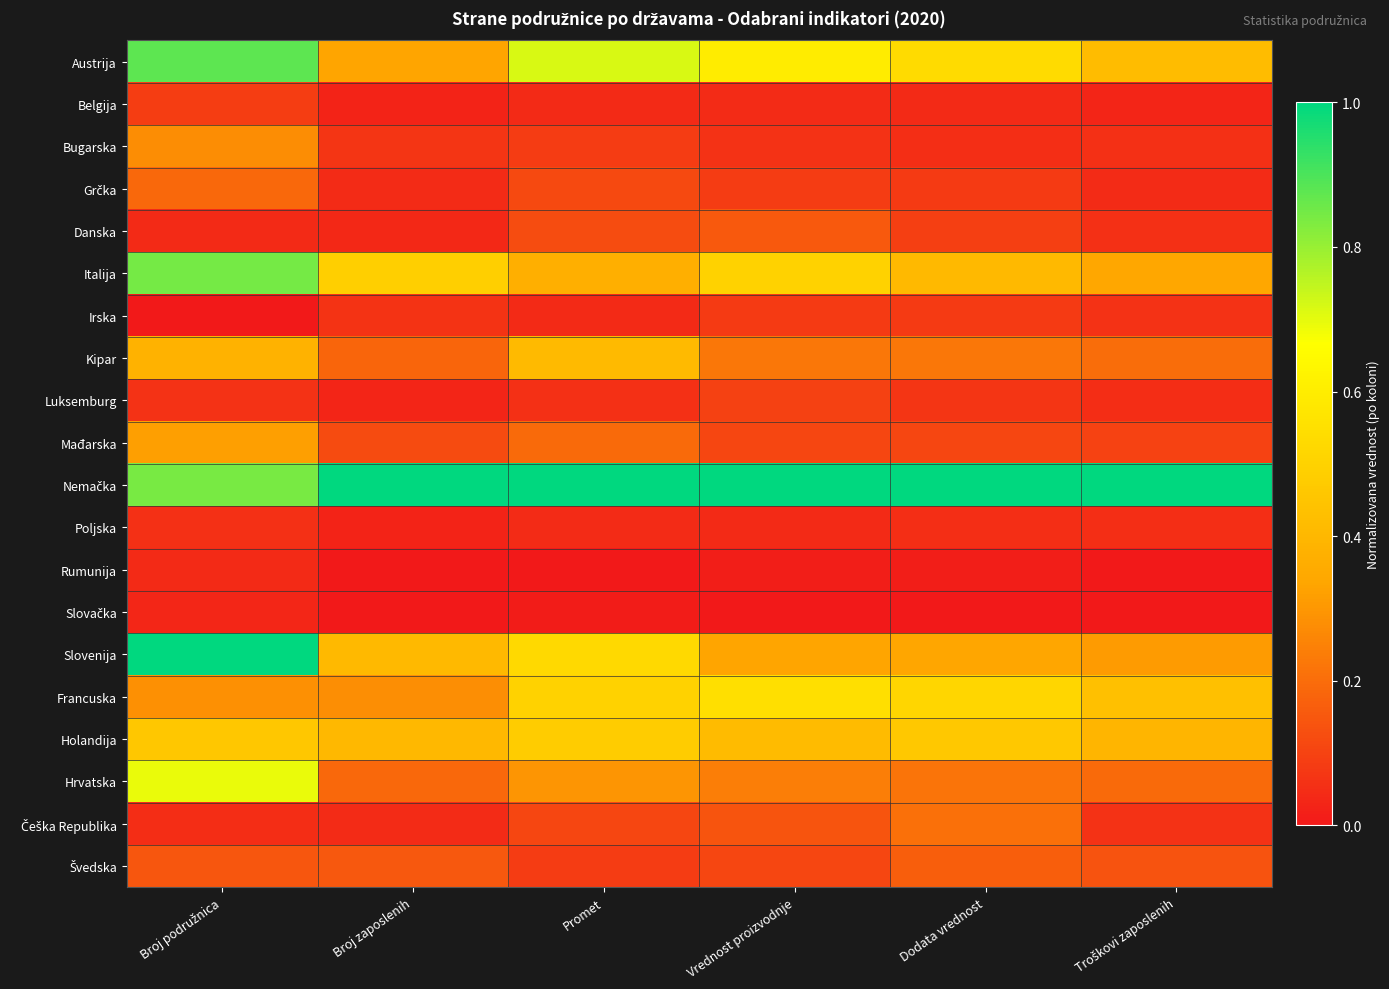

List the series in order of their peak value, highest first.

Nemačka, Slovenija, Austrija, Italija, Hrvatska, Francuska, Holandija, Kipar, Mađarska, Bugarska, Češka Republika, Grčka, Švedska, Danska, Luksemburg, Belgija, Irska, Poljska, Rumunija, Slovačka